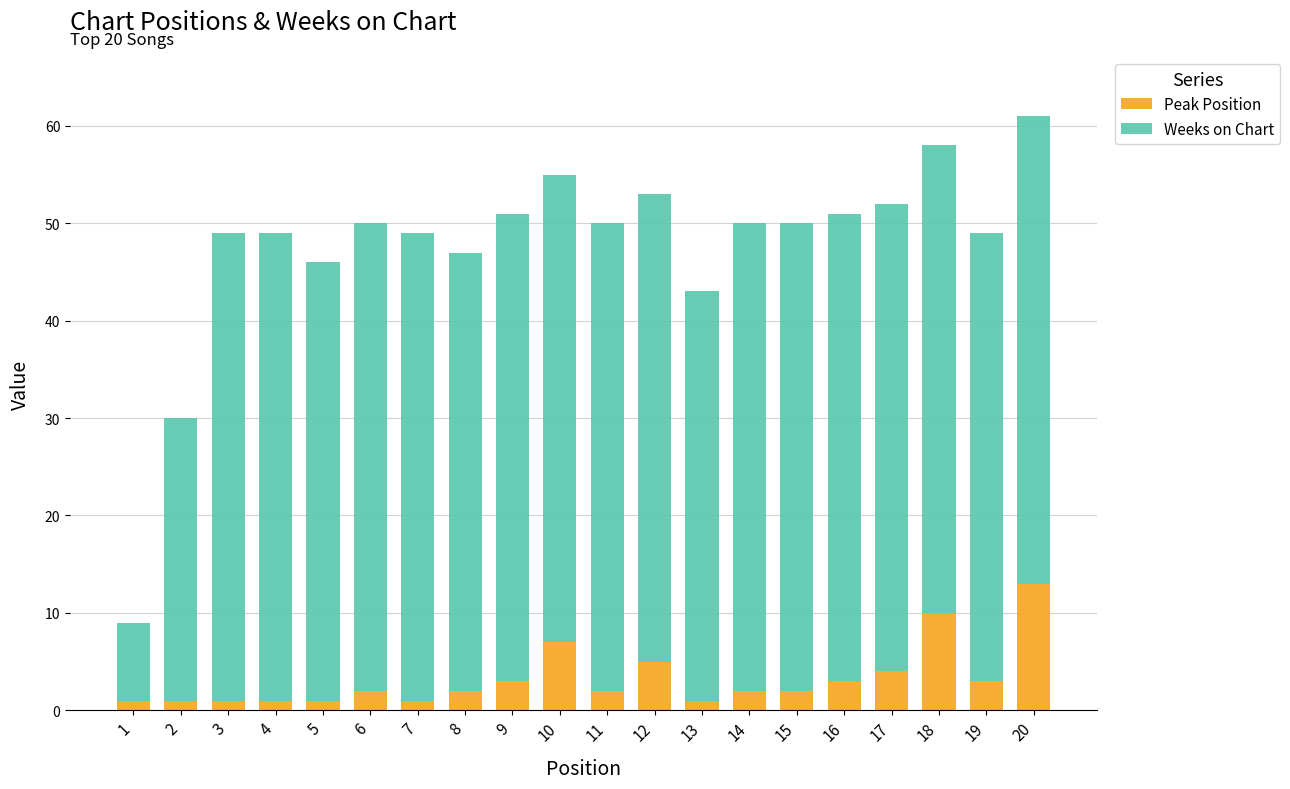

What are all the series names shown in the legend?

Peak Position, Weeks on Chart